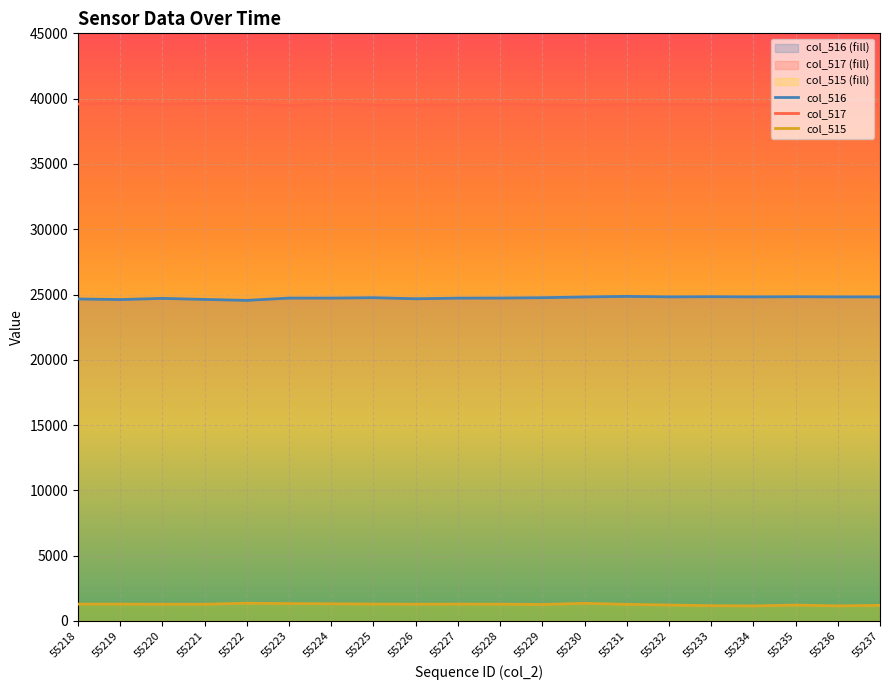

Where is the first local minimum for col_515?

55220